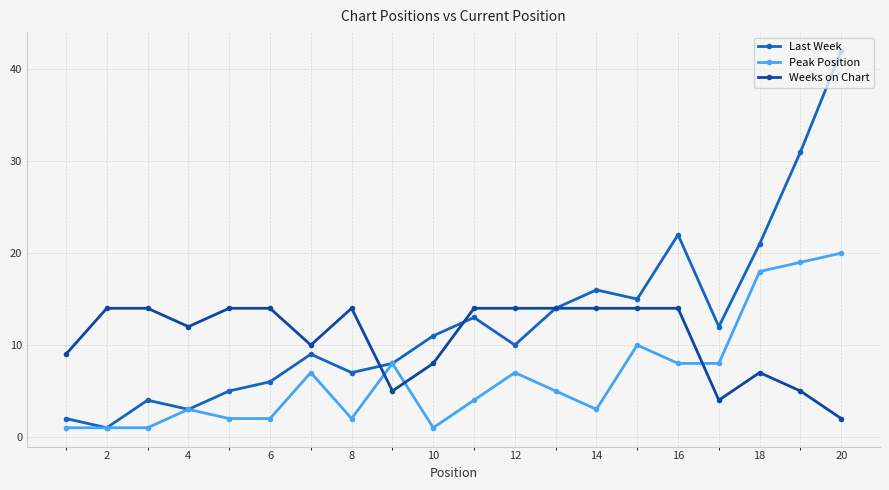

Count the number of data series in this chart.

3